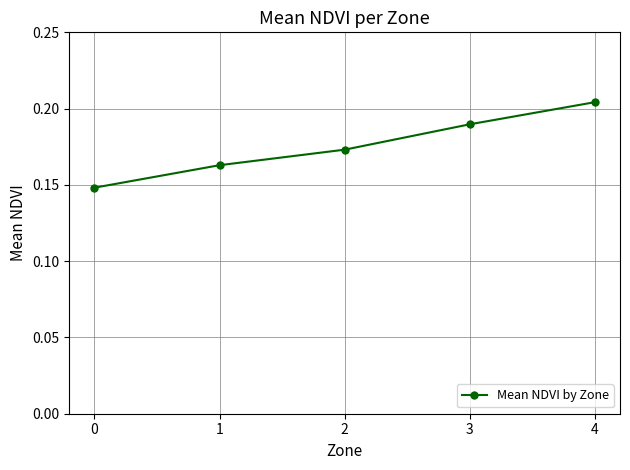

What is the sum of the values at 2 and 3?

0.4